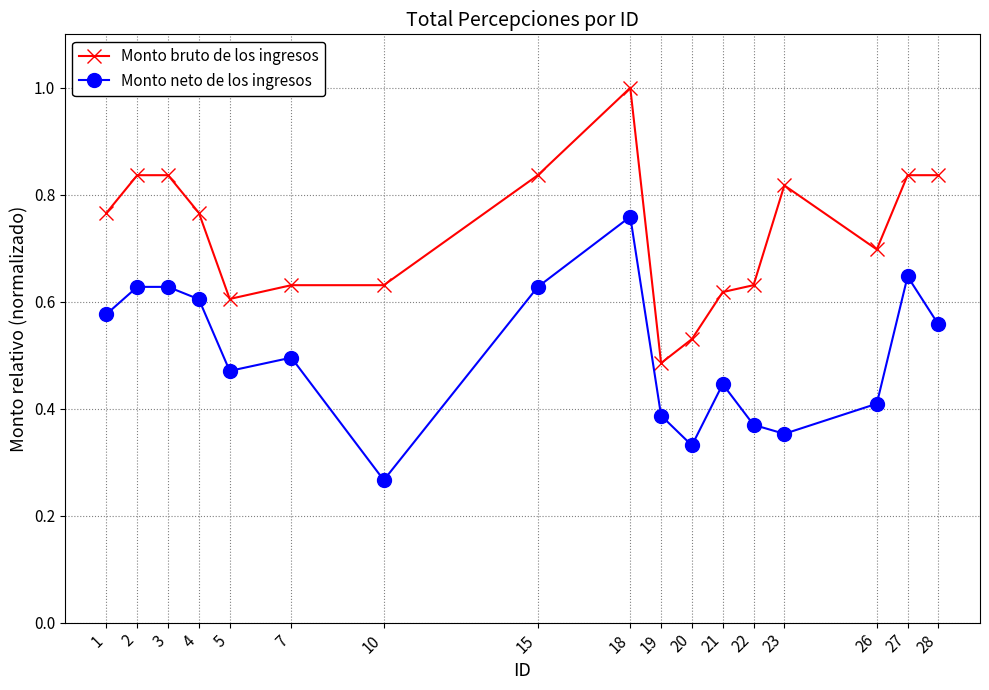

In Monto neto de los ingresos, how many points are lower than both neighbors (excluding endpoints)?

4